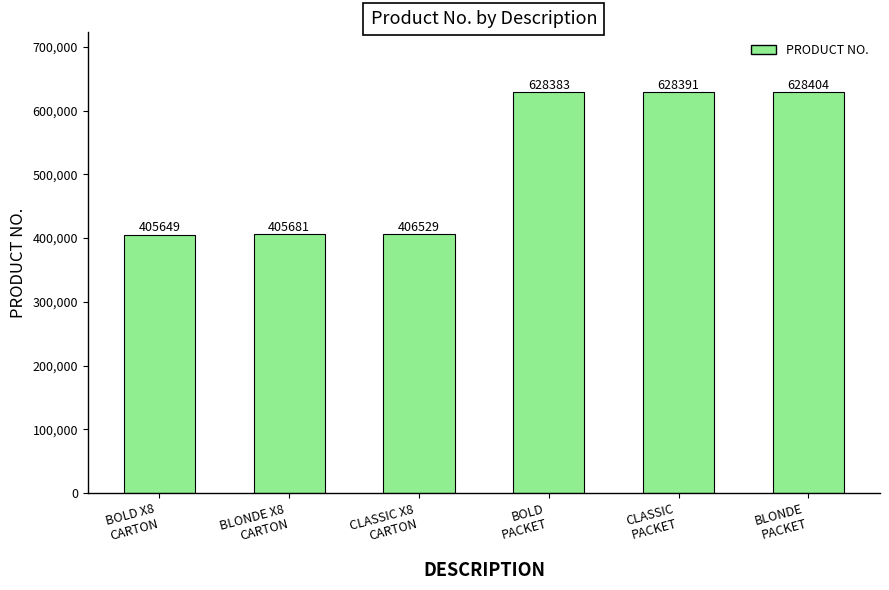

What is the ratio of the value at CLASSIC
PACKET to the value at BOLD X8
CARTON?

1.5